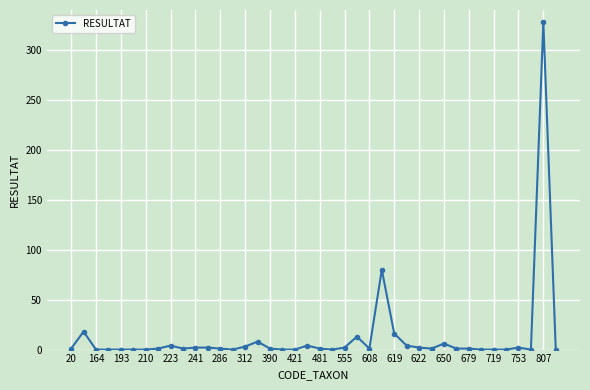

What is the greatest value displayed?

328